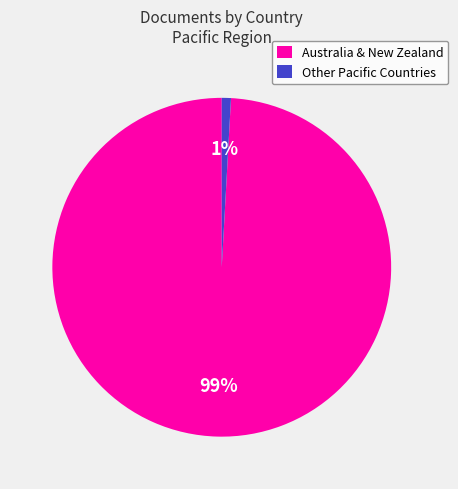

Is there a majority slice in this chart?

Yes